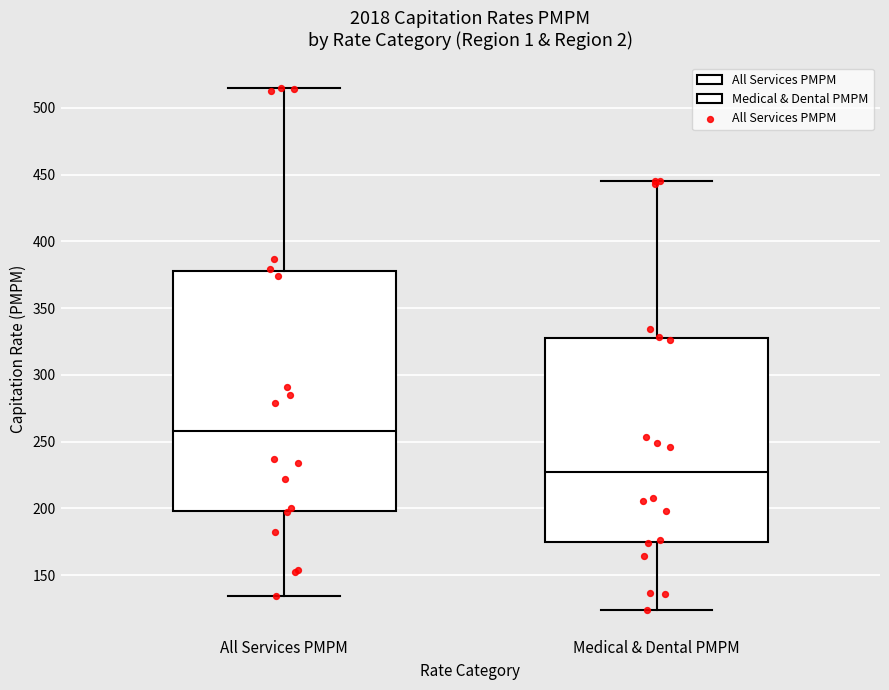

Comparing the boxes themselves (not the whiskers), which one is the tallest?

All Services PMPM